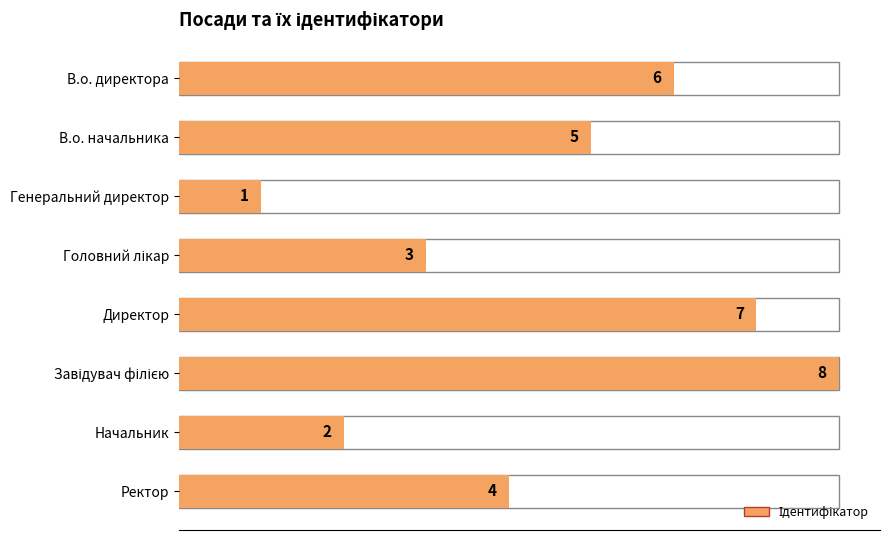

What is the greatest value displayed?

8